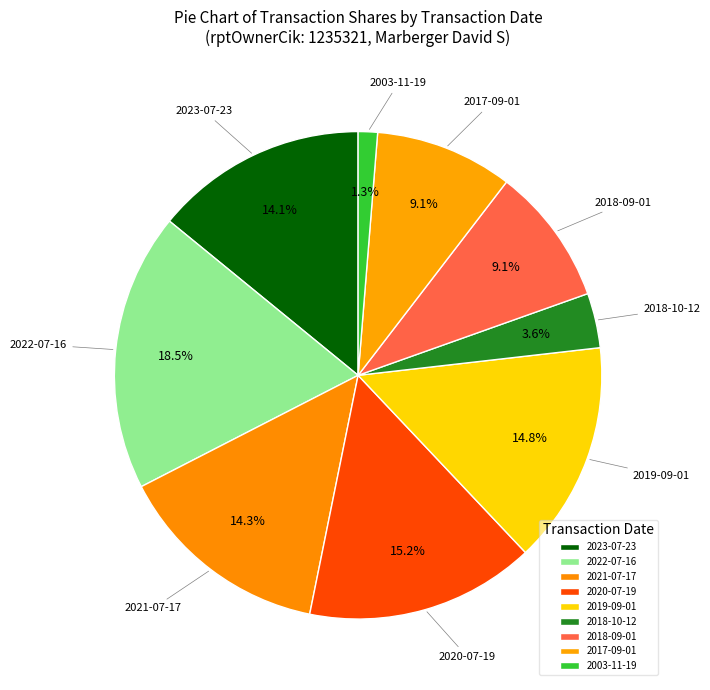

Between 2003-11-19 and 2017-09-01, which is larger?

2017-09-01